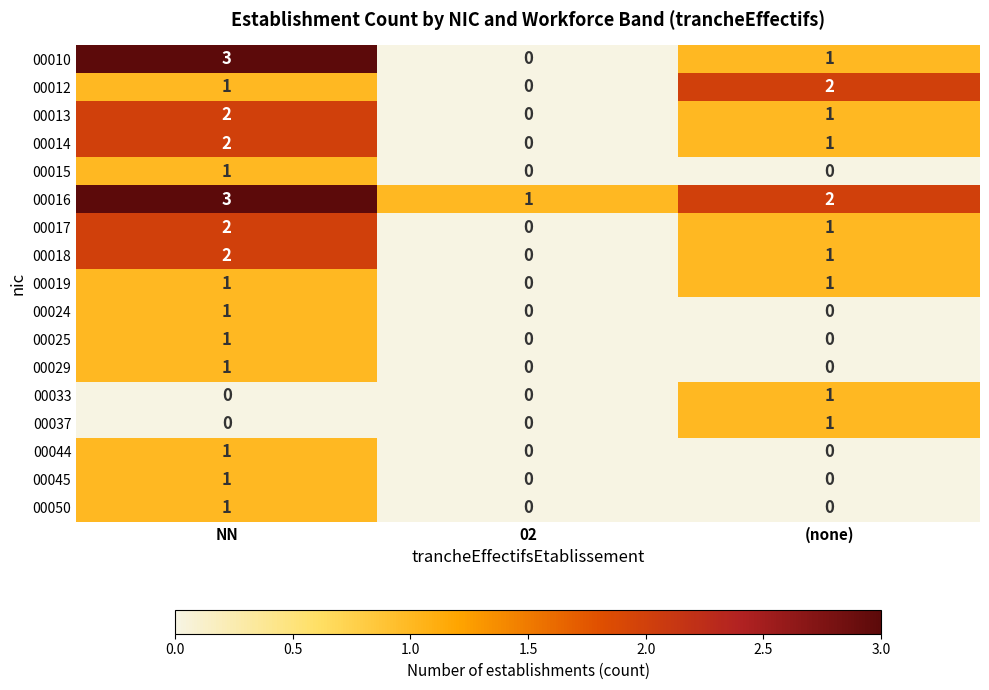

Which series has the largest total across all categories?

00016